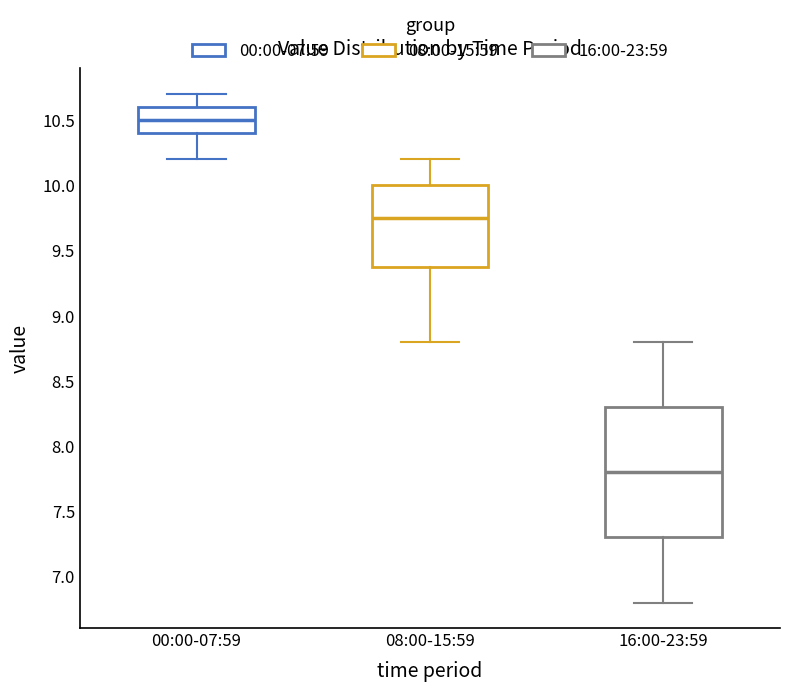

Reading left to right, read every box against the y-axis: the position of its median line, the range the box covers, and the ends of its whiskers. The values are not printed on the chart, so give them approximately, as read against the axis.

00:00-07:59: median 10.50, box 10.40 to 10.60, whiskers 10.20 to 10.70
08:00-15:59: median 9.75, box 9.40 to 10.00, whiskers 8.80 to 10.20
16:00-23:59: median 7.80, box 7.30 to 8.30, whiskers 6.80 to 8.80